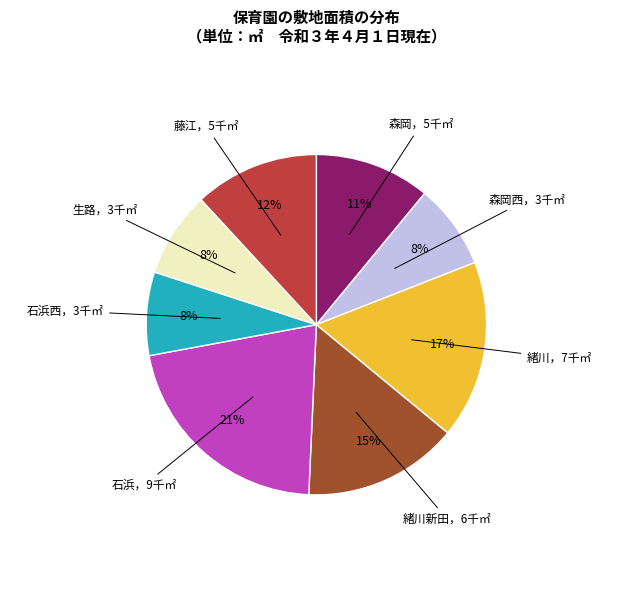

Is there any slice that represents more than half of the pie?

No